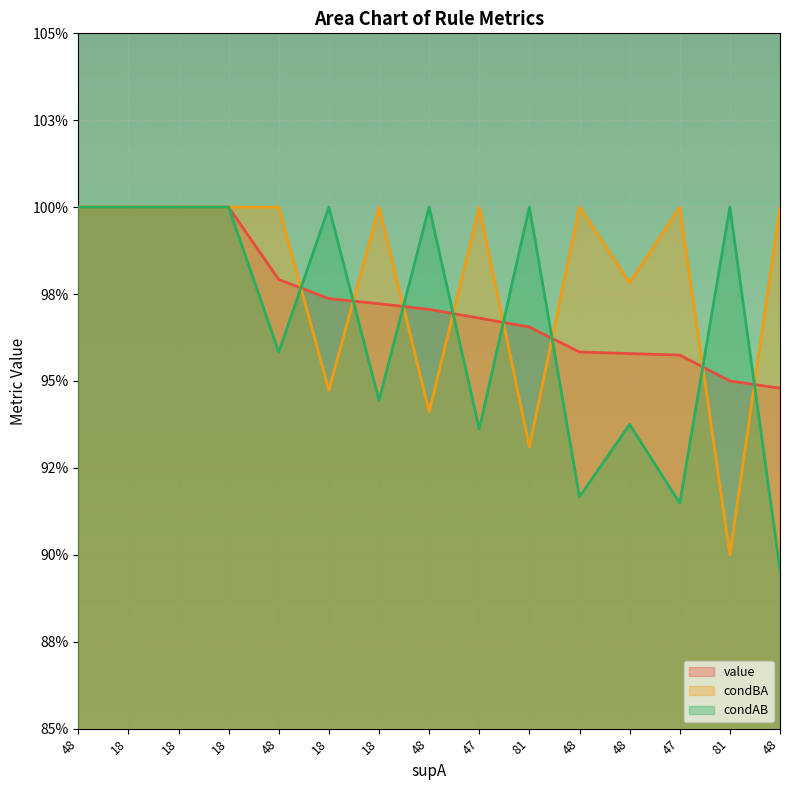

At which label is value closest to 0?

48